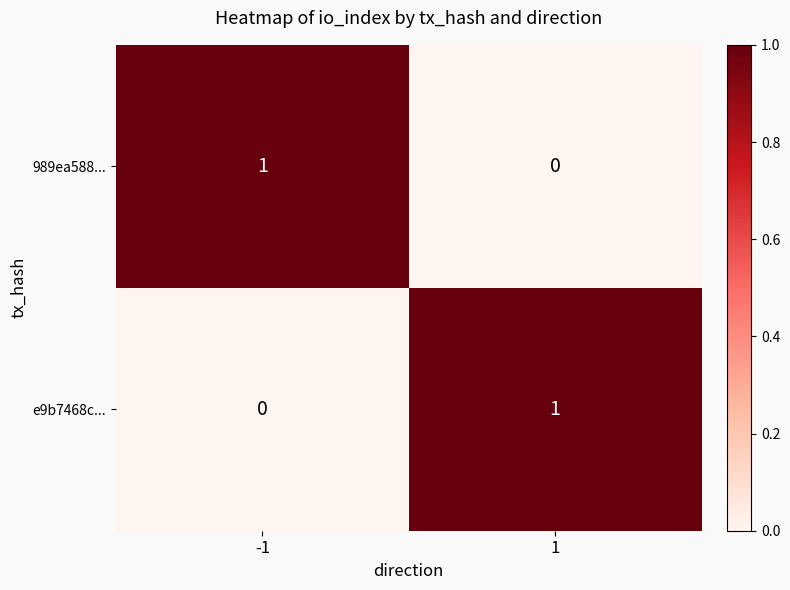

The value of e9b7468c... at 1 is 0. True or false?

False